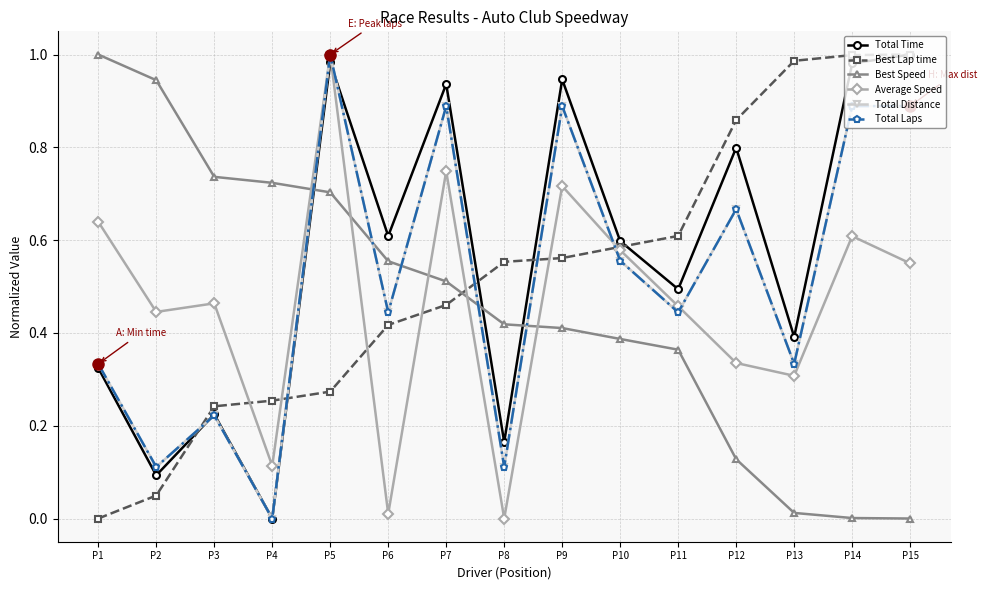

True or false: Total Time has more than 0 points higher than both neighbors.

True